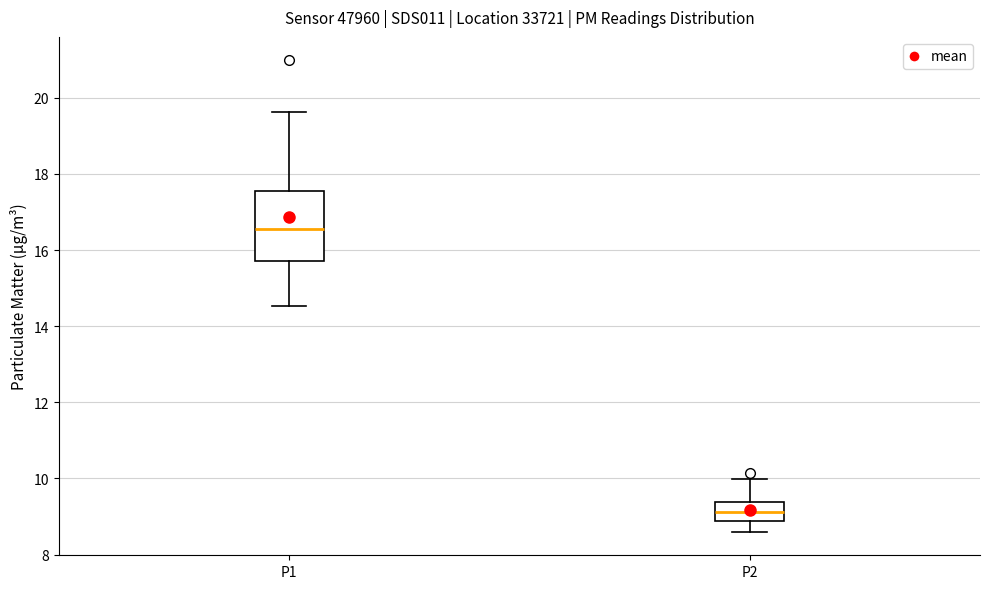

Which box has the highest median line?

P1